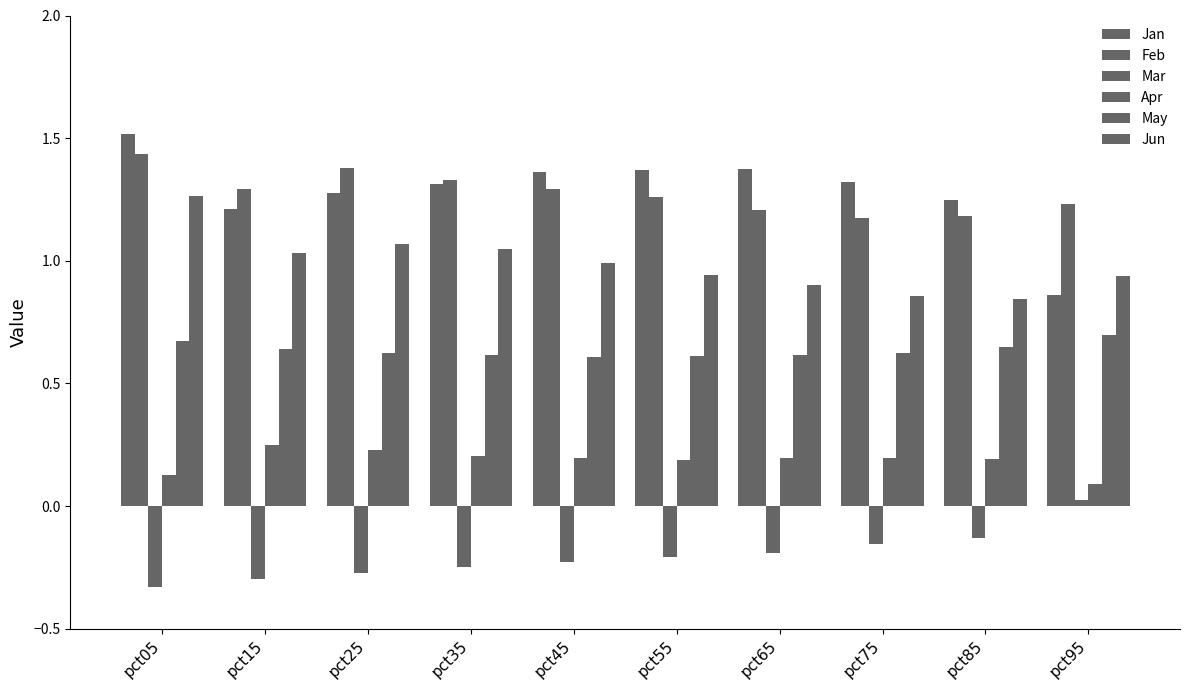

What is the value of the Jan bar at the 5th from the left?

1.4